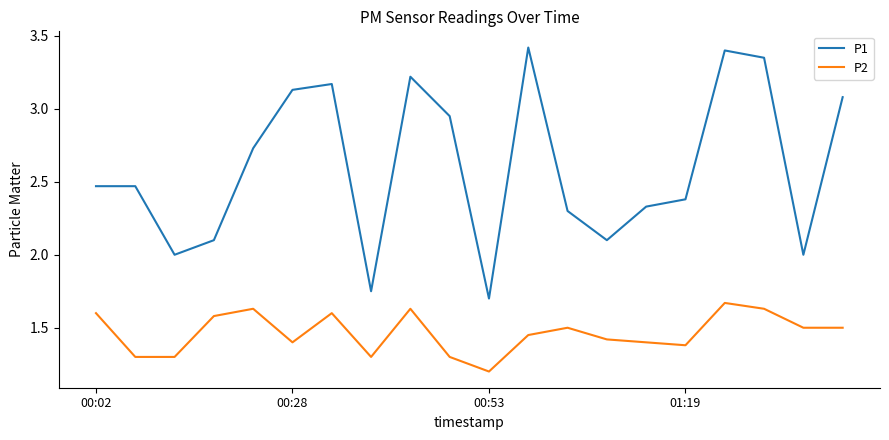

Which series has the largest range (max minus min)?

P1